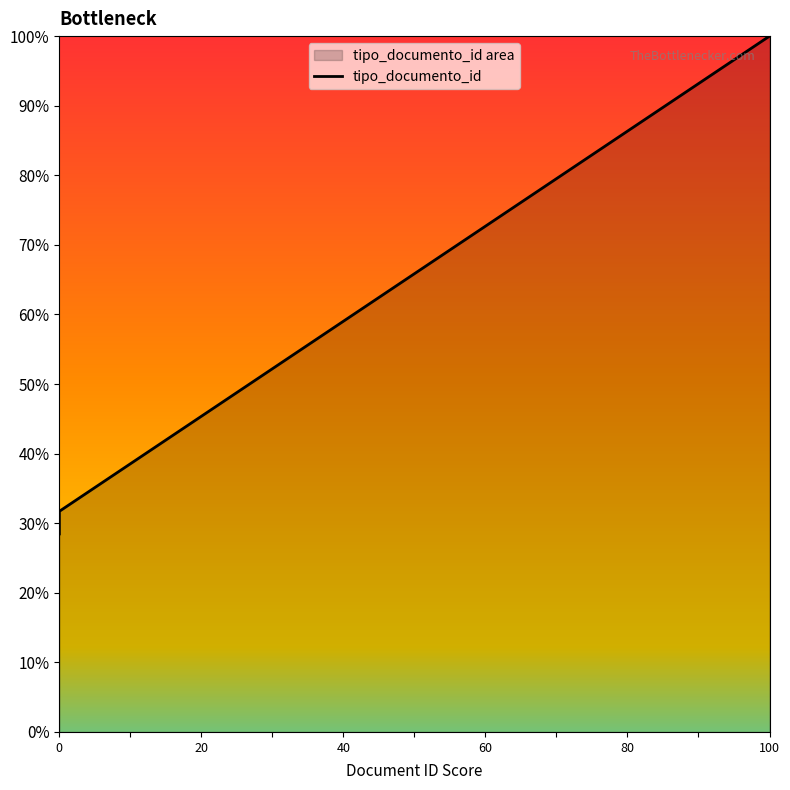

Between 0 and 60, which is larger?

60